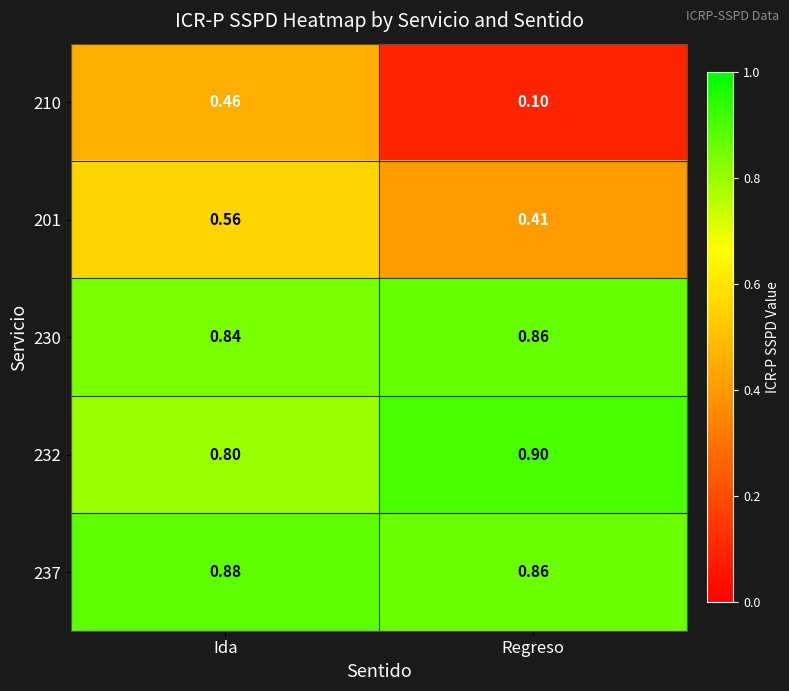

Which series has the largest total across all categories?

237